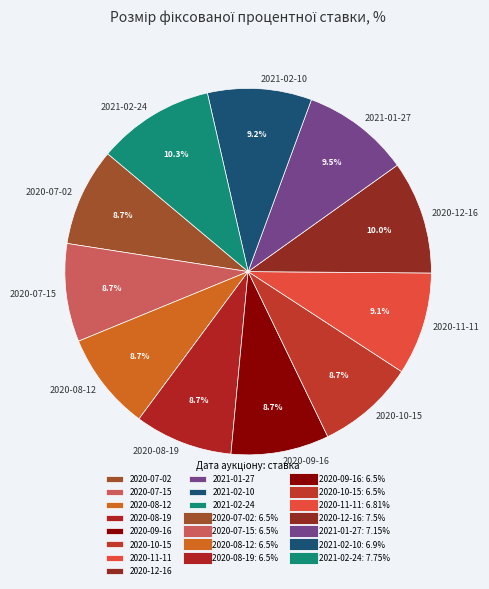

Do 2021-02-24 and 2020-12-16 together represent more than half of the pie?

No